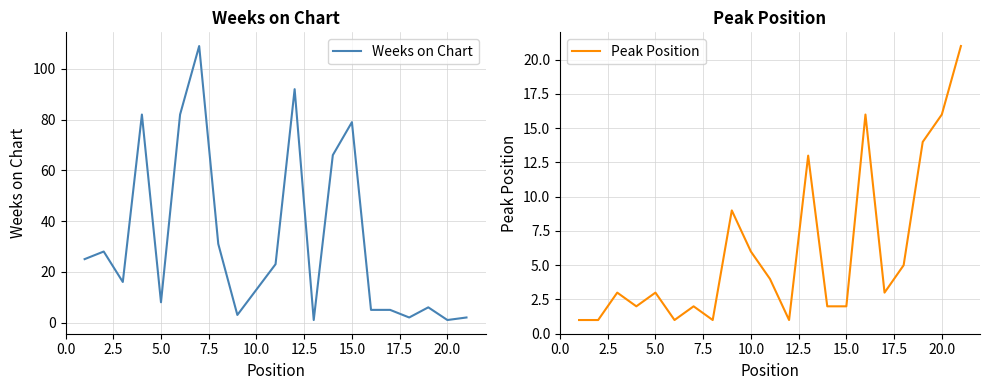

List the series in order of their peak value, highest first.

Weeks on Chart, Peak Position